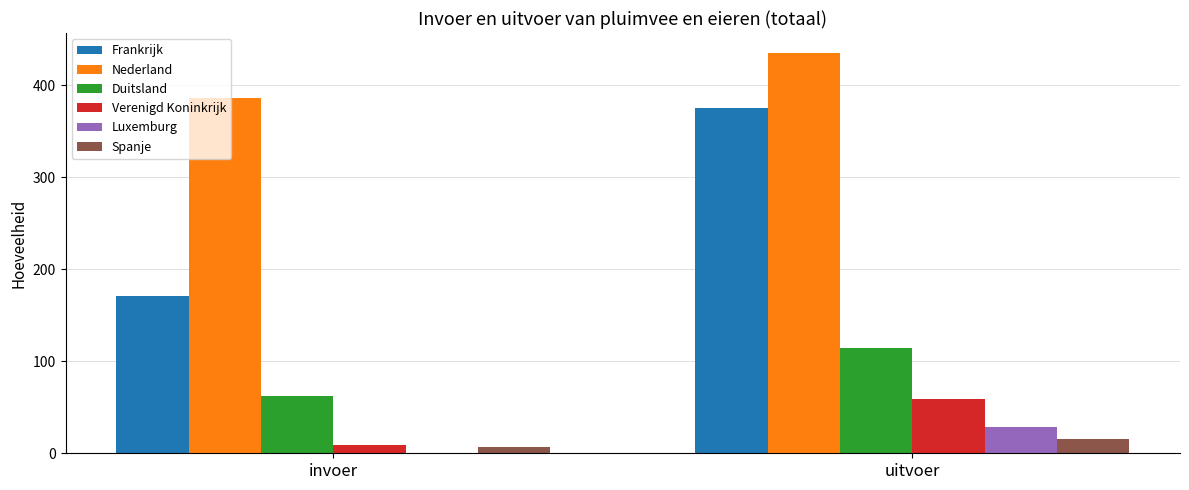

Which series changed the most between invoer and uitvoer?

Frankrijk